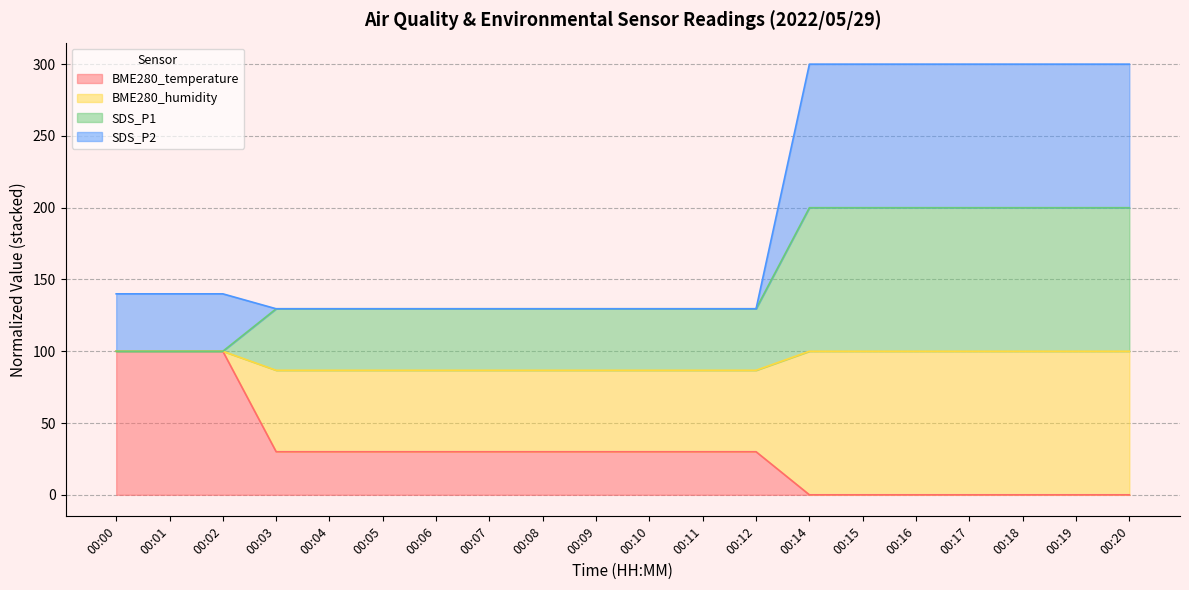

What is the difference between the second highest and minimum values in the SDS_P1 series?

100.0